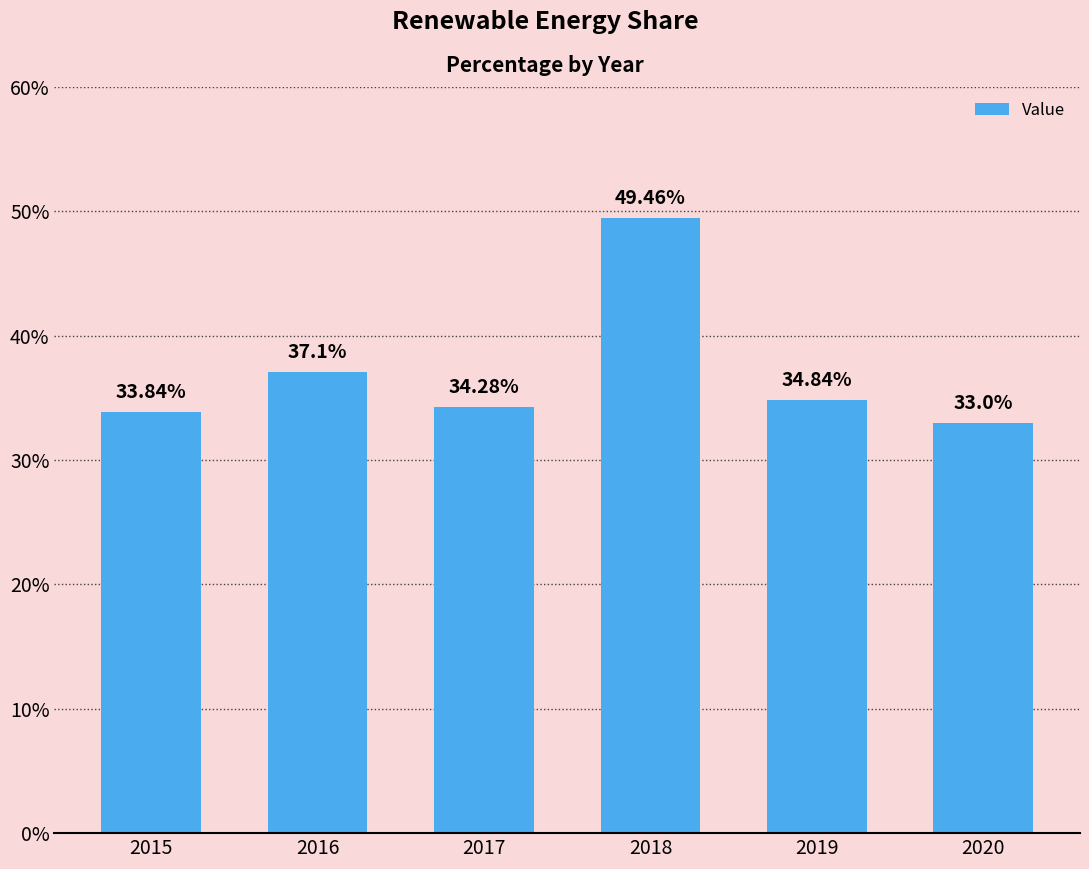

Reading left to right, list all the values displayed in this chart.

2015=33.8	2016=37.1	2017=34.3	2018=49.5	2019=34.8	2020=33.0